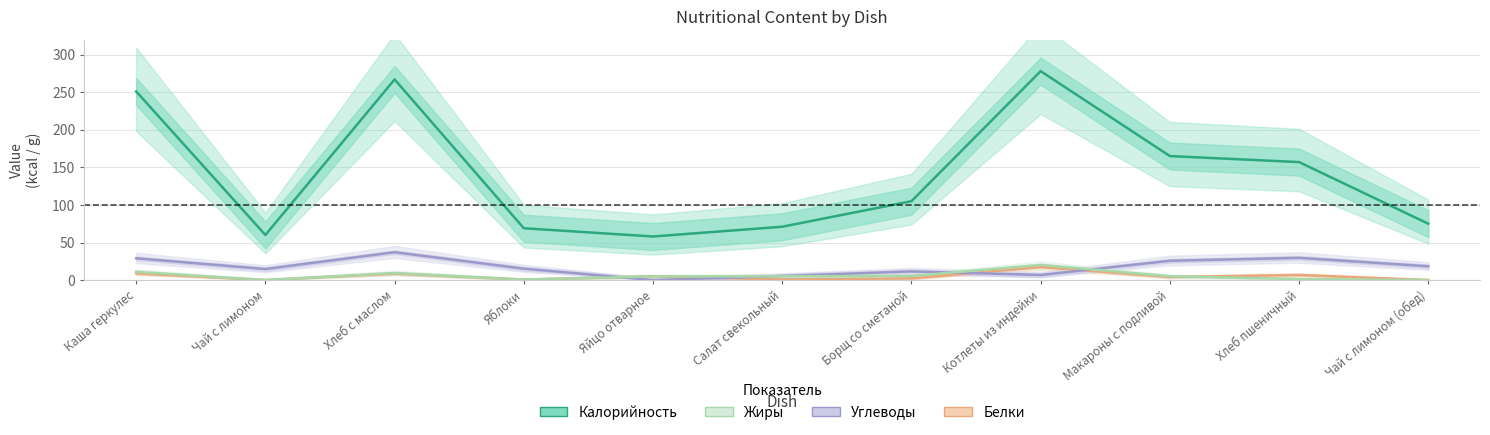

How many lines are shown in the chart?

4